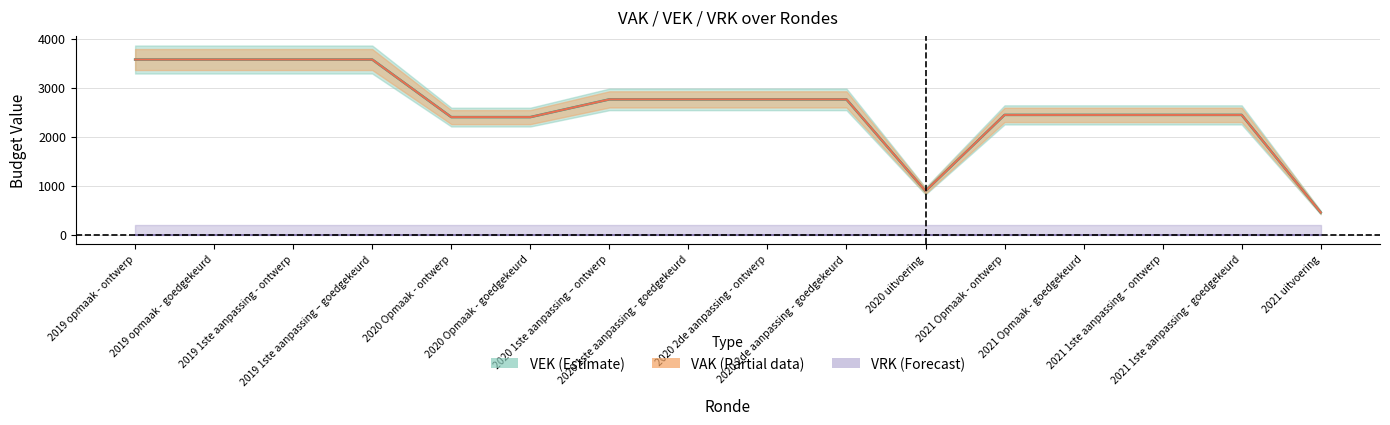

Which has a higher value, 2020 2de aanpassing - ontwerp or 2019 opmaak - ontwerp?

2019 opmaak - ontwerp